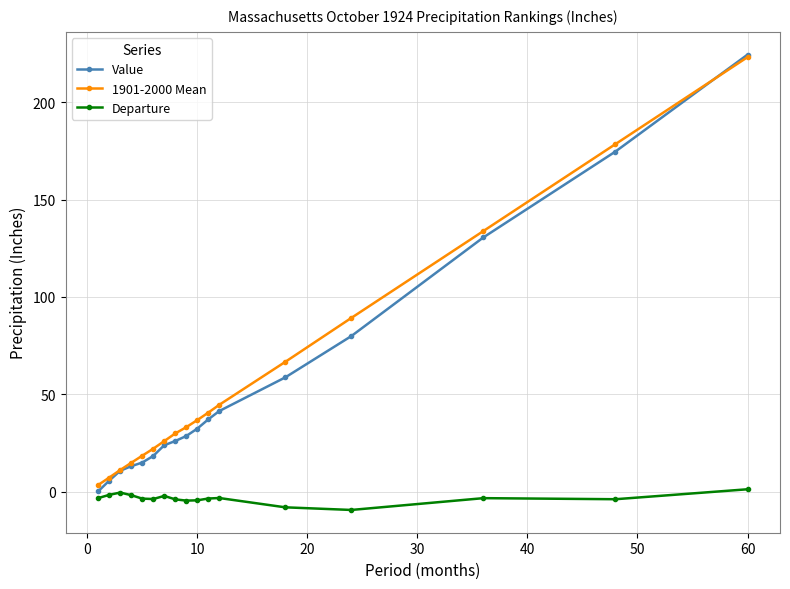

What is the difference between the second highest and minimum values in the Value series?

174.4